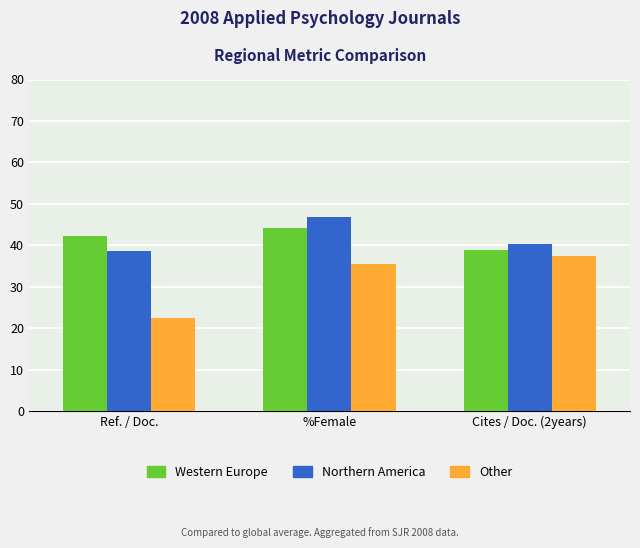

What position from the left is %Female?

2